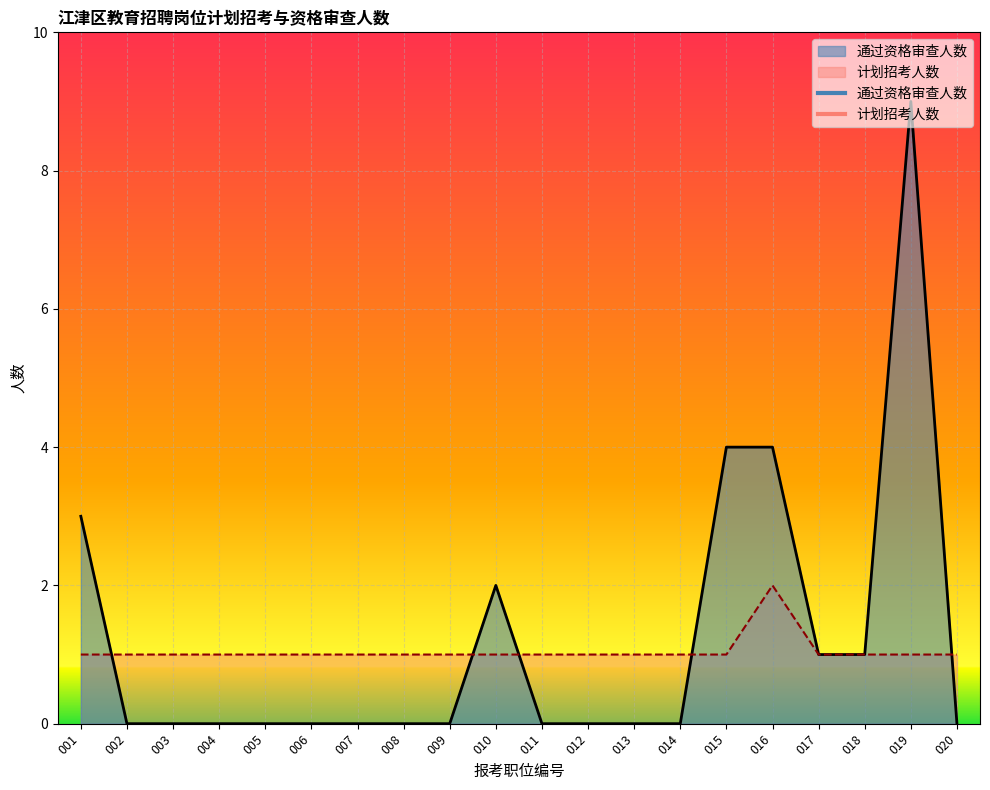

Which series changed the most between 005 and 015?

通过资格审查人数